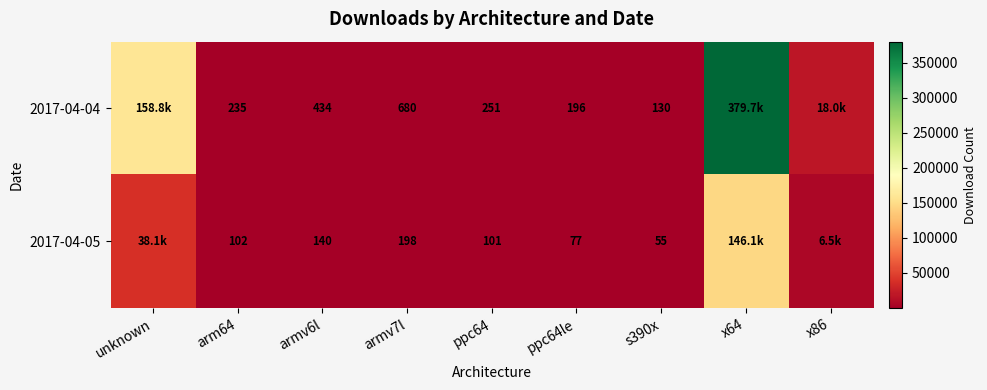

True or false: 2017-04-04 has a value of 235 at arm64.

True